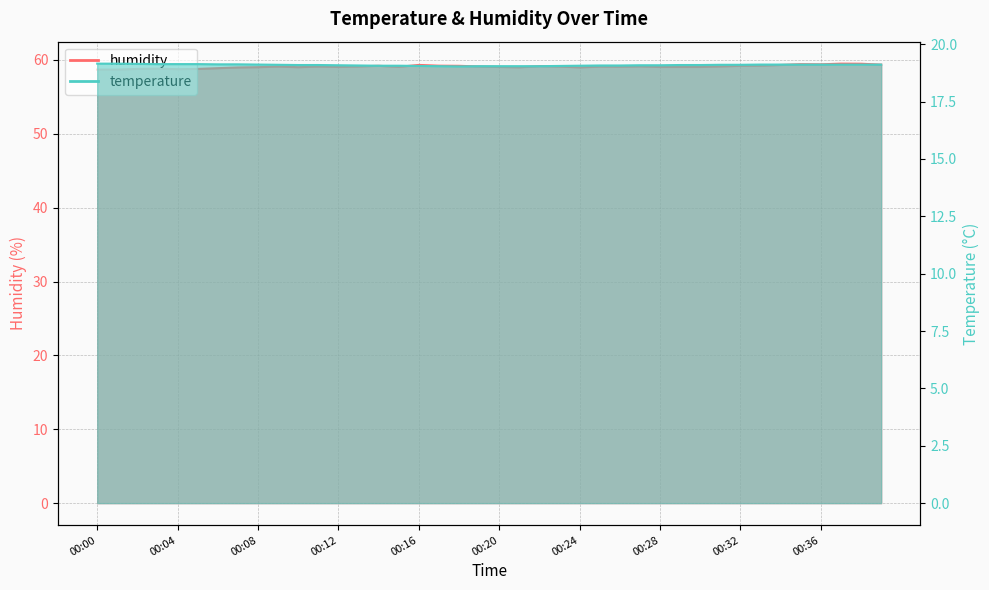

In temperature, how many points are lower than both neighbors (excluding endpoints)?

1